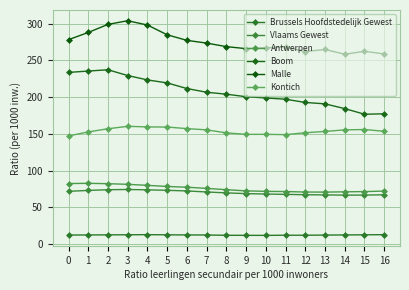

How many interior local valleys does the Brussels Hoofdstedelijk Gewest series have?

2